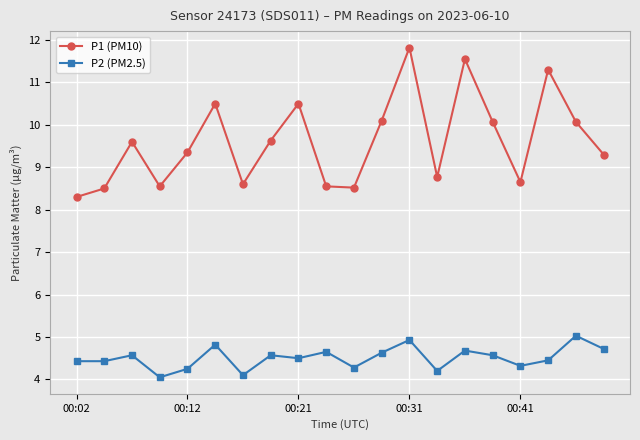

True or false: P2 (PM2.5) and P1 (PM10) intersect in this chart.

False